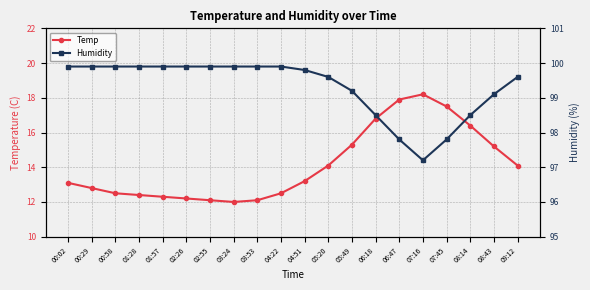

At which category is the sum across all series the highest?

06:47